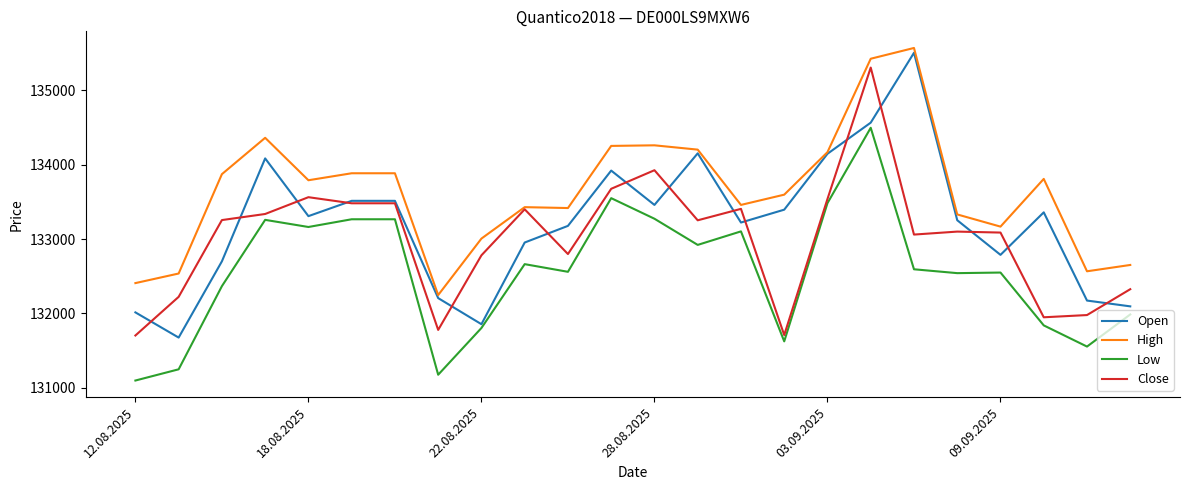

What is the minimum value for High?

132247